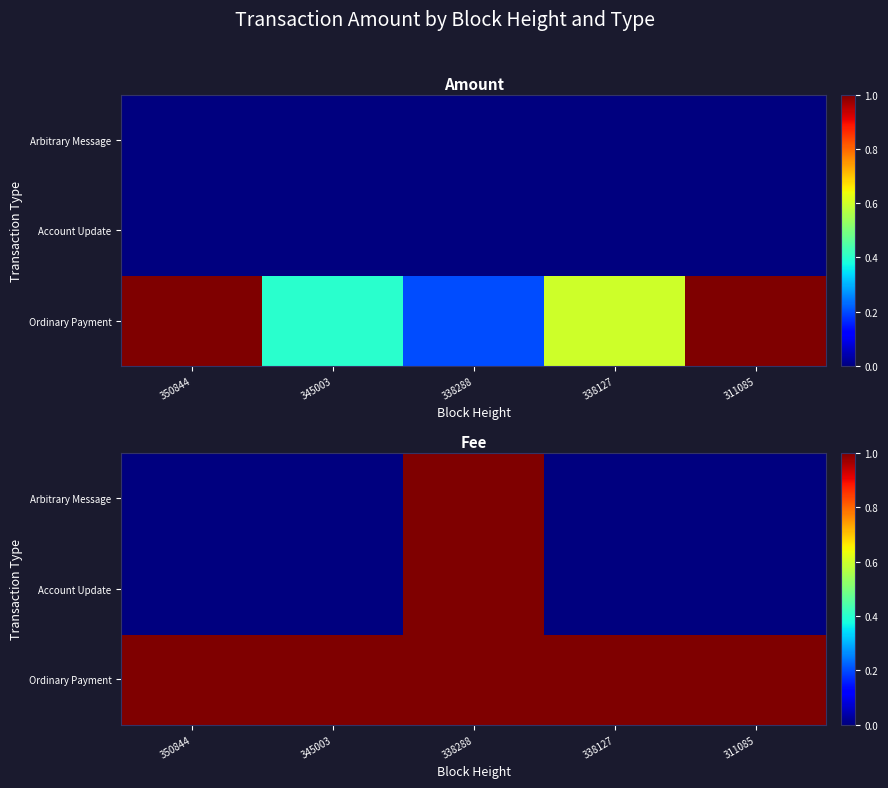

The Account Update series shows 0.4 at 311085. True or false?

False